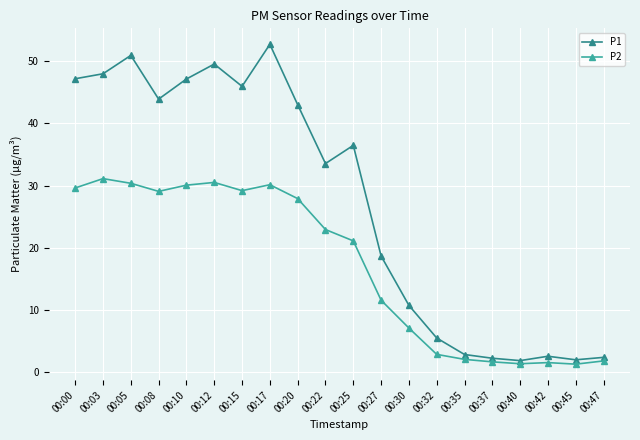

Is the value of P1 at 00:20 greater than the value of P2 at 00:40?

Yes